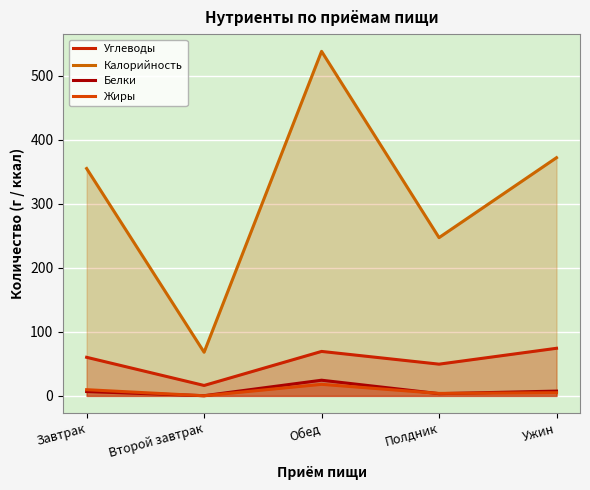

Between Полдник and Второй завтрак, which is larger?

Полдник